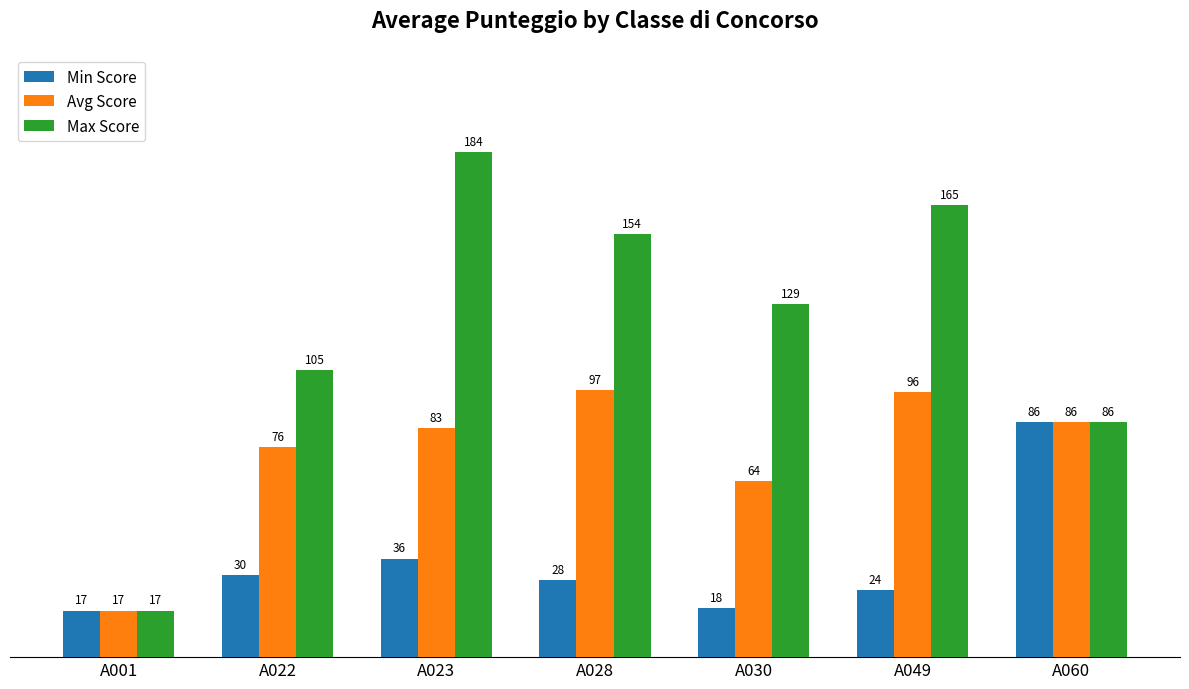

Where is Max Score nearest to the value 100?

A022